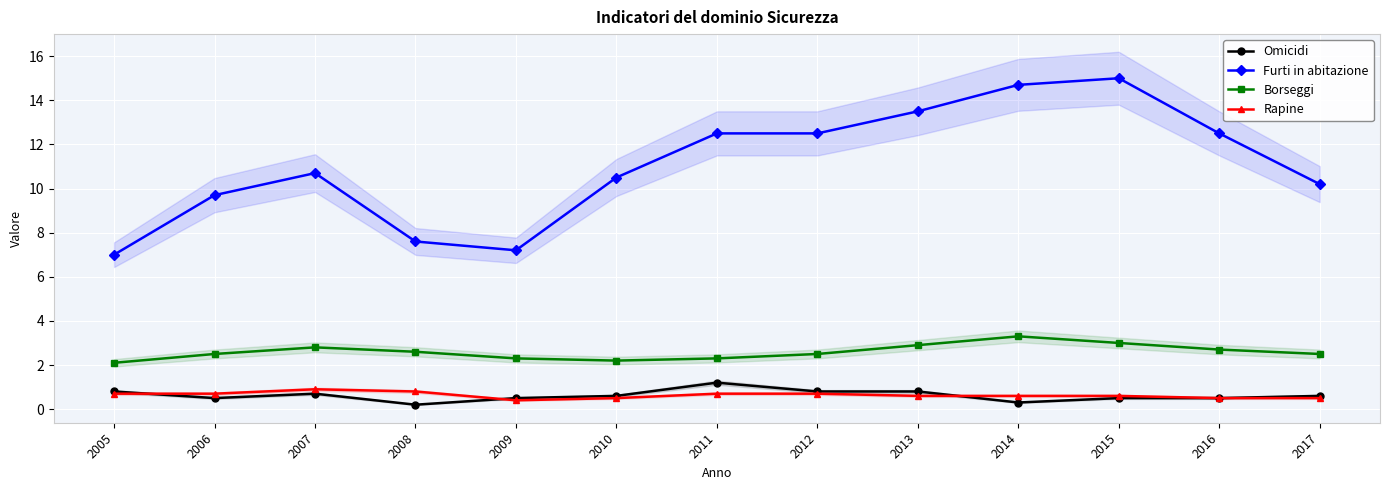

Between 2014 and 2006, which is larger?

2006